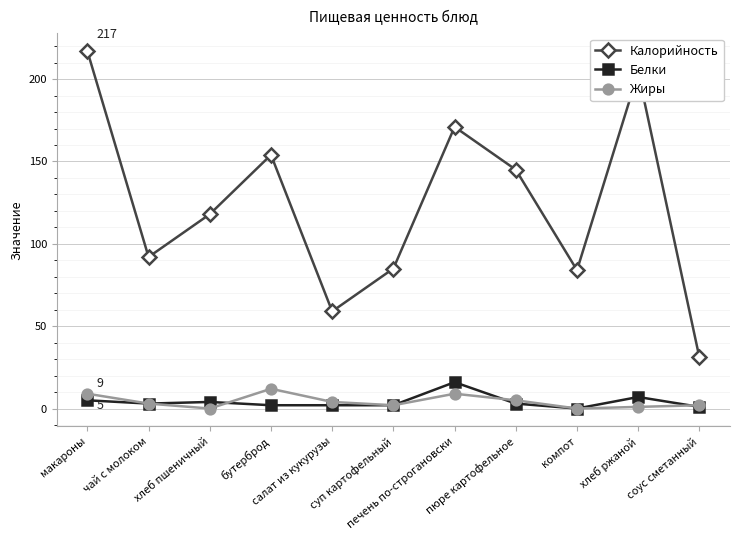

What position from the right is пюре картофельное?

4